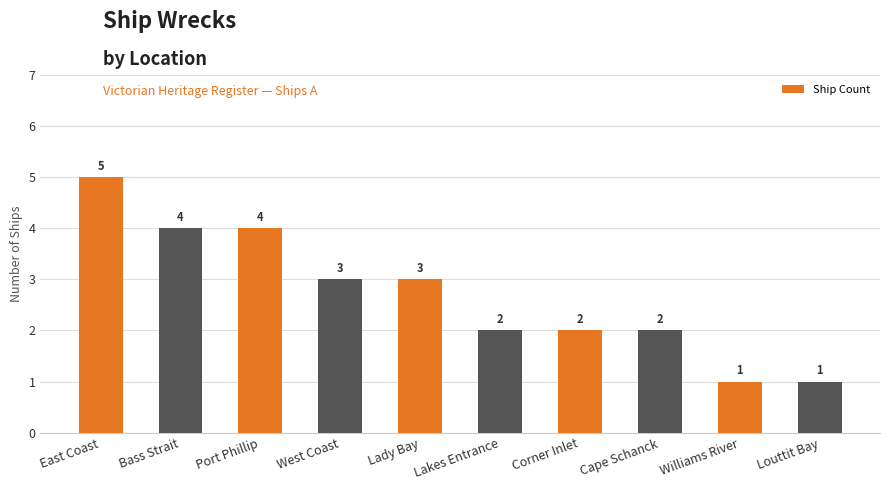

Reading left to right, transcribe all the data shown in this chart.

5	4	4	3	3	2	2	2	1	1